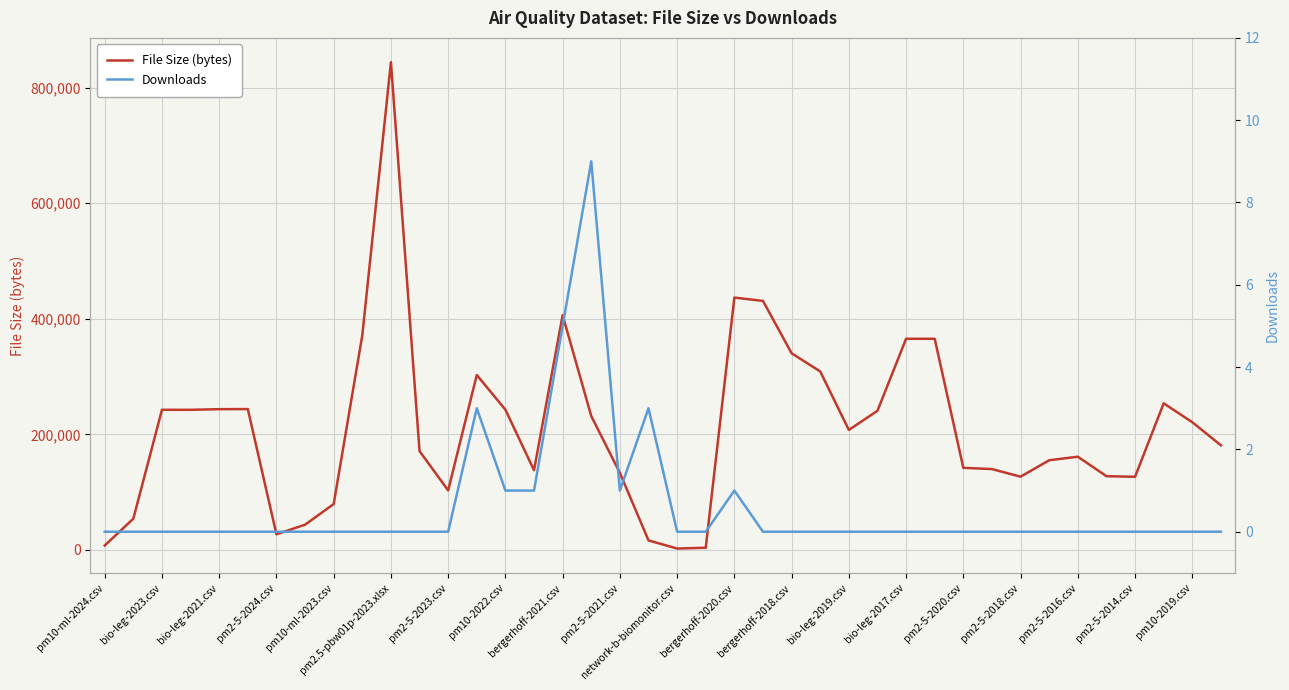

The value of File Size (bytes) at pm2-5-2016.csv is 161365. True or false?

True